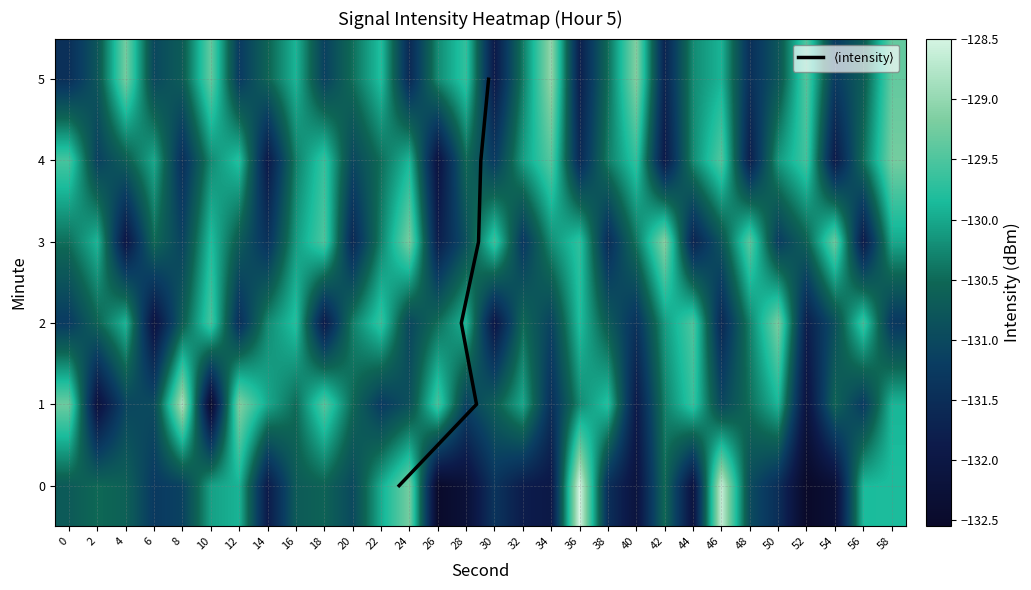

Which has a higher value, 46 or 28?

46